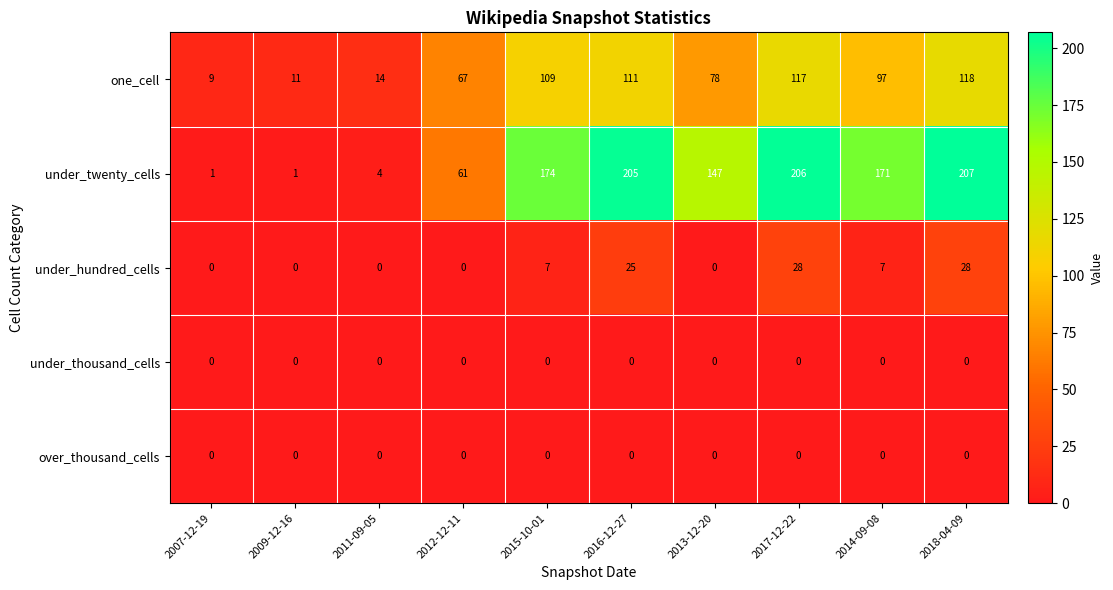

What value does the under_hundred_cells series have at 2017-12-22?

28